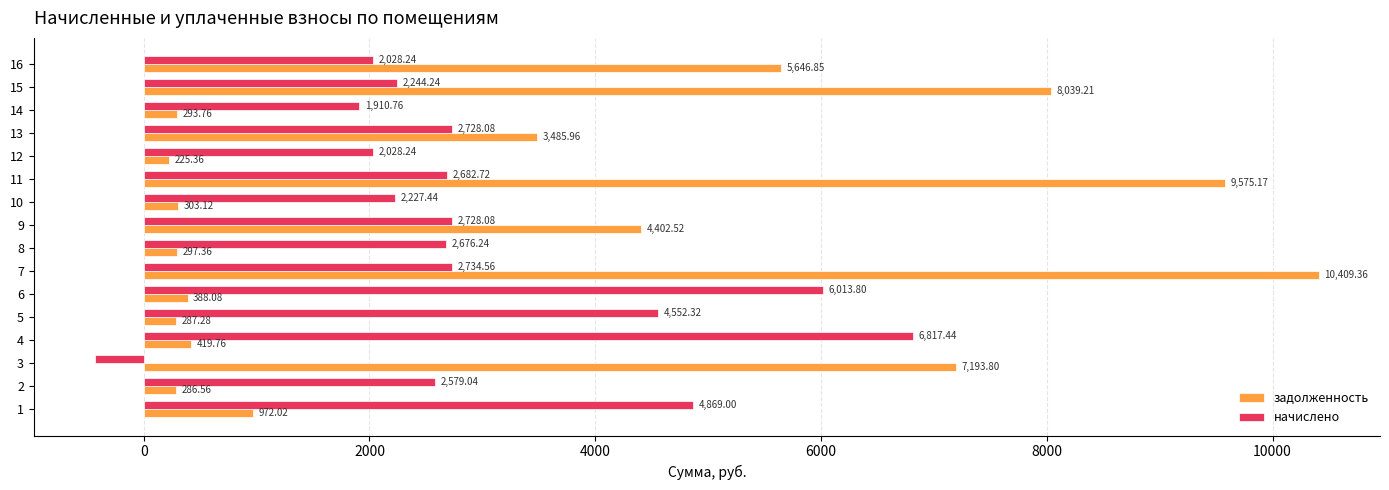

At 1, list the series in order from smallest to largest.

задолженность, начислено